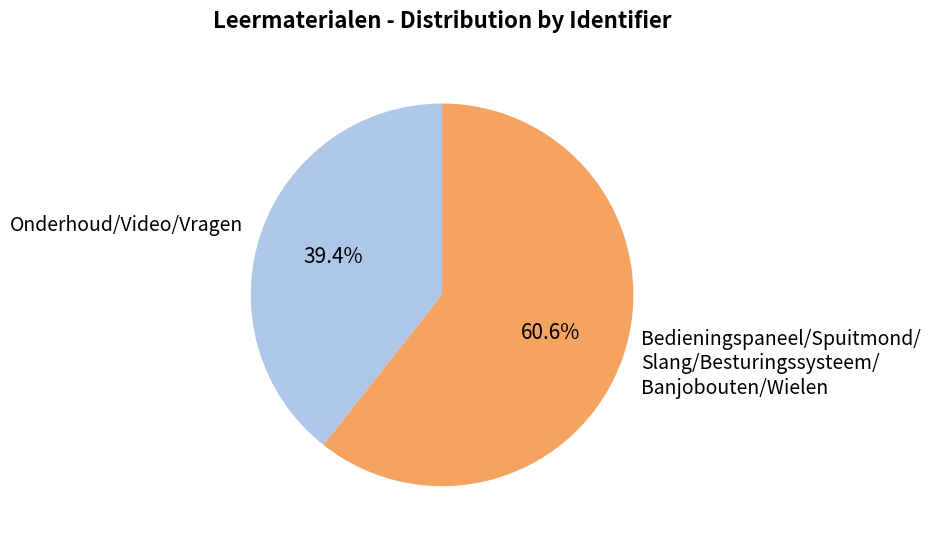

How many slices are in this pie chart?

2